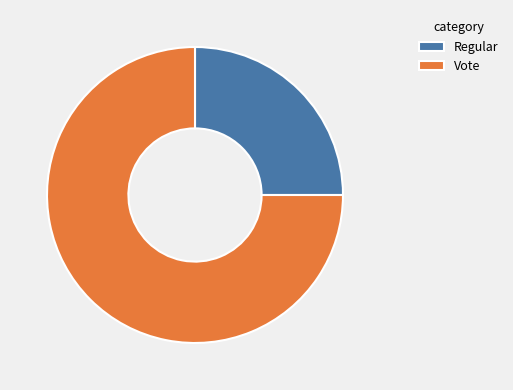

Approximately how many times larger is the value at Regular compared to Vote?

0.3